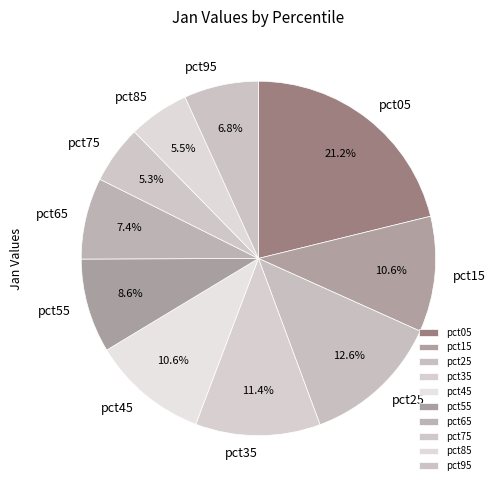

Is there a majority slice in this chart?

No